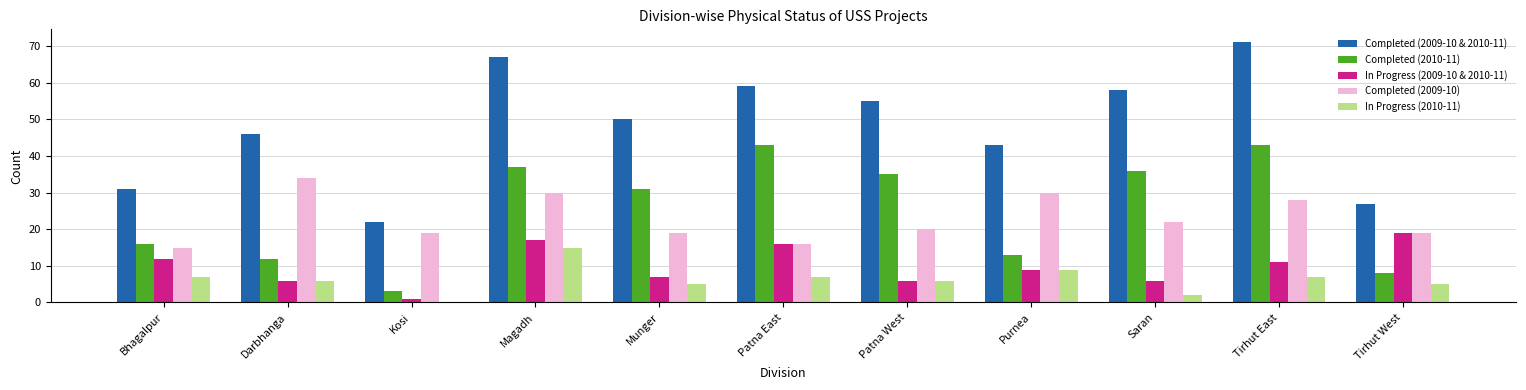

What is the sum of all Completed (2010-11) values?

277